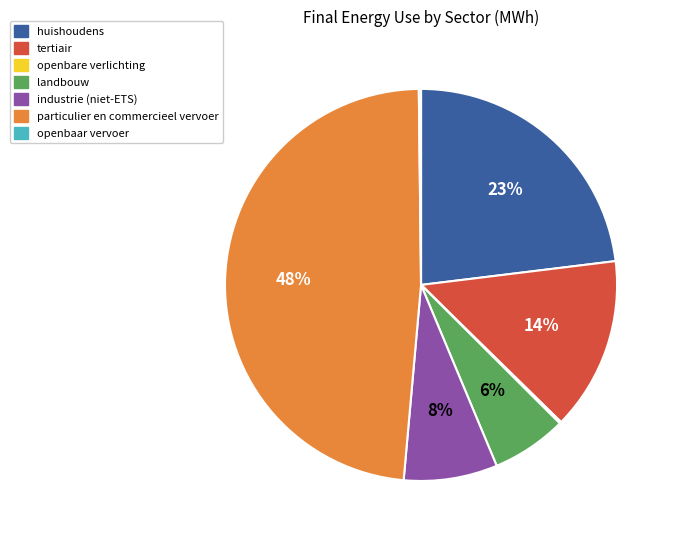

Which category has the biggest portion of the pie?

particulier en commercieel vervoer